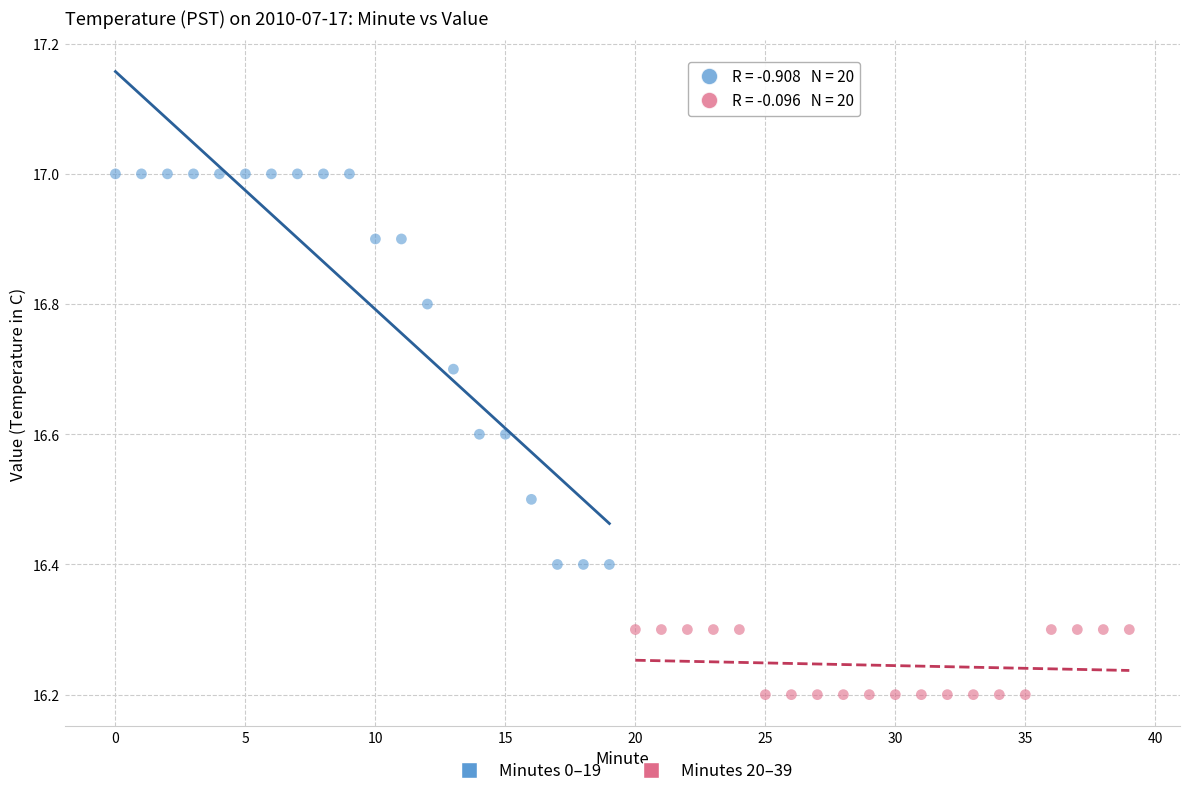

Which series reaches the minimum Y coordinate?

Minutes 20–39